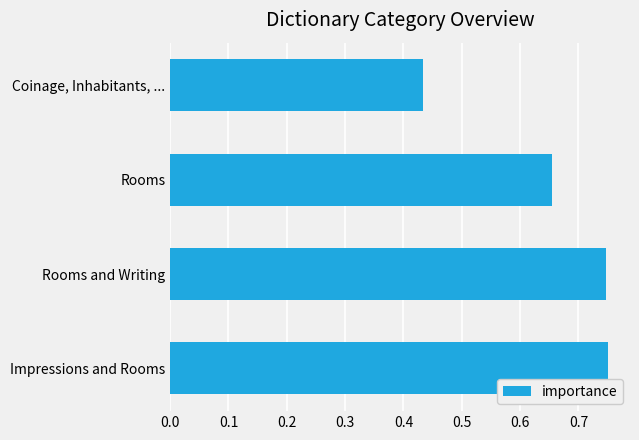

What is the difference between the second highest and minimum values?

0.3